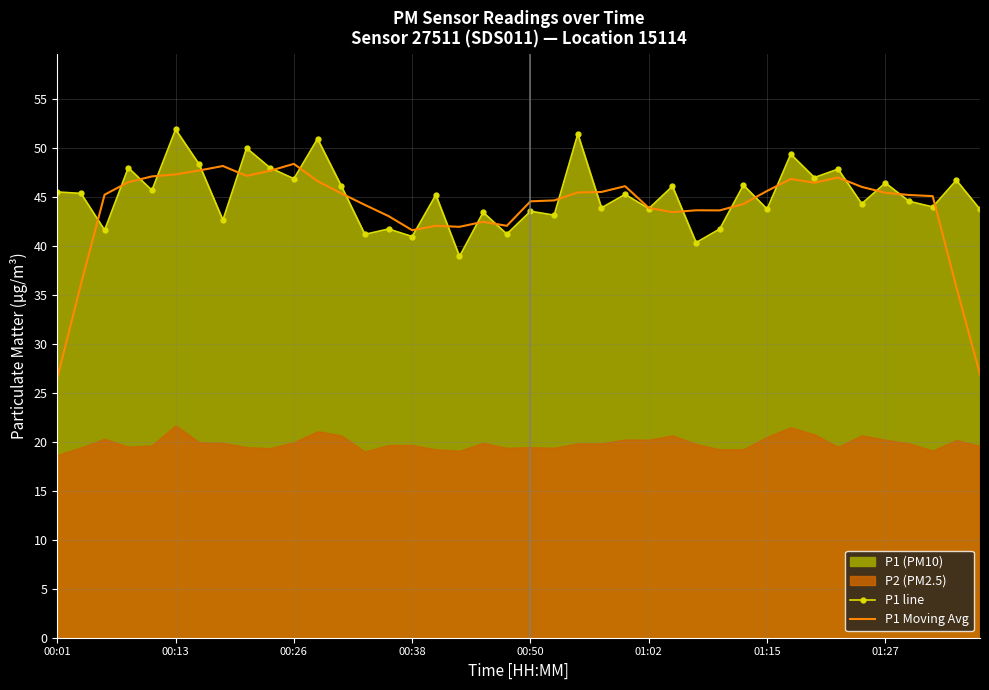

What is the spread (max minus min) of values at 34?

1.7